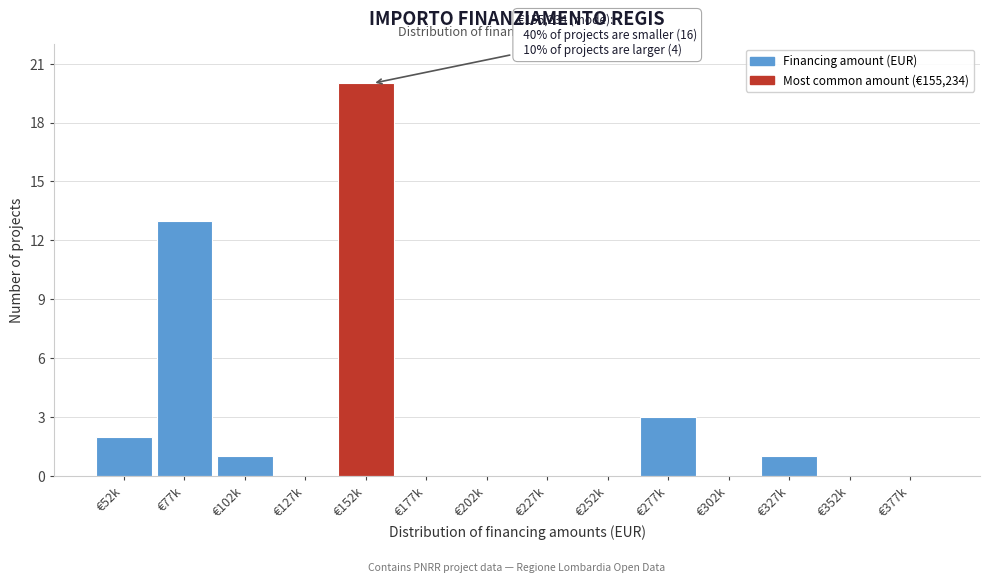

Reading left to right, transcribe all the data shown in this chart.

€52k=2	€77k=13	€102k=1	€127k=0	€152k=20	€177k=0	€202k=0	€227k=0	€252k=0	€277k=3	€302k=0	€327k=1	€352k=0	€377k=0